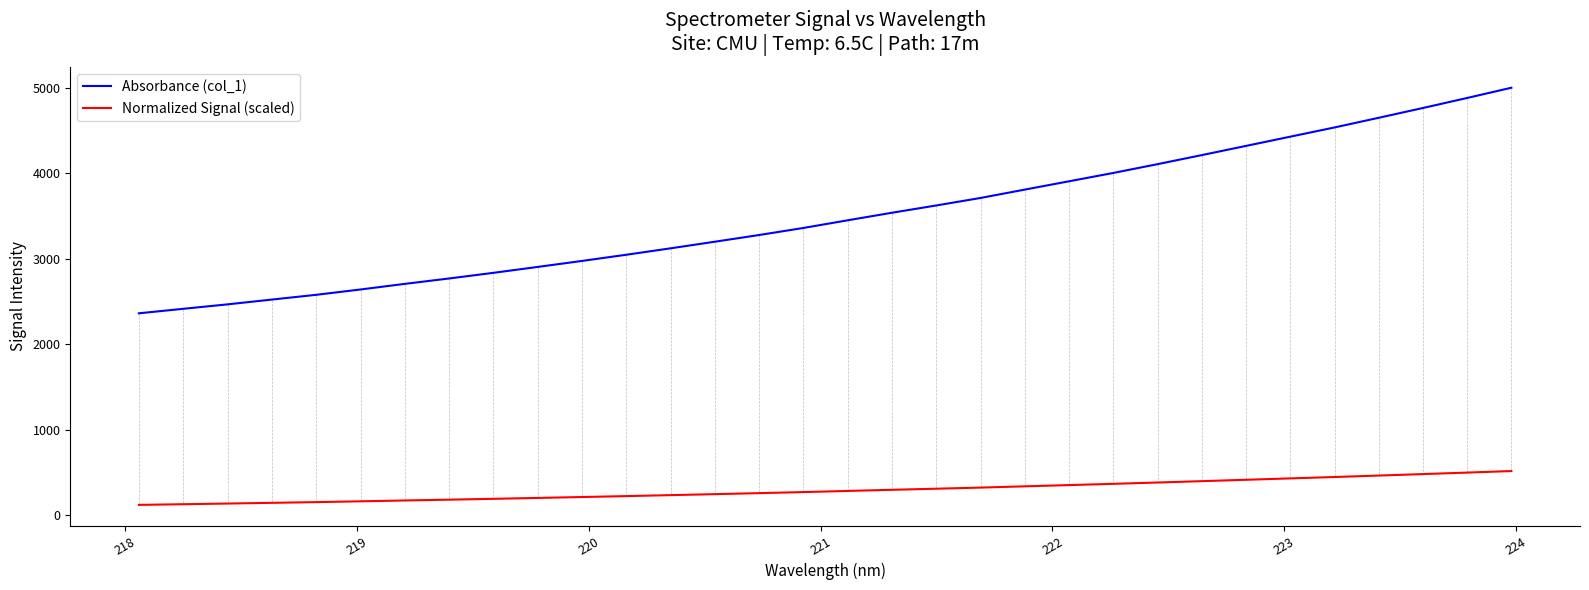

True or false: Normalized Signal (scaled) and Absorbance (col_1) cross at least once.

False